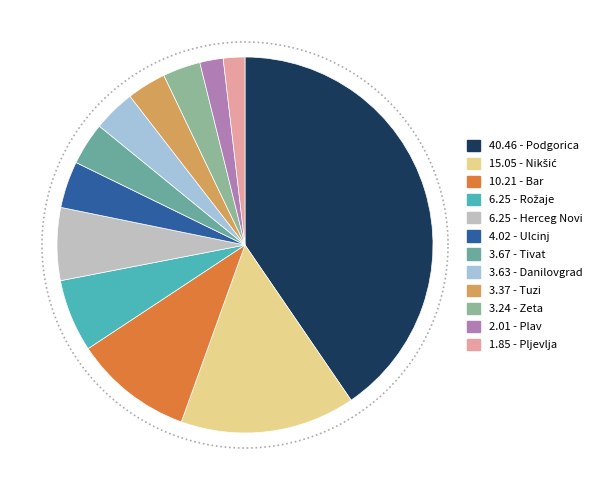

Is there any slice that represents more than half of the pie?

No